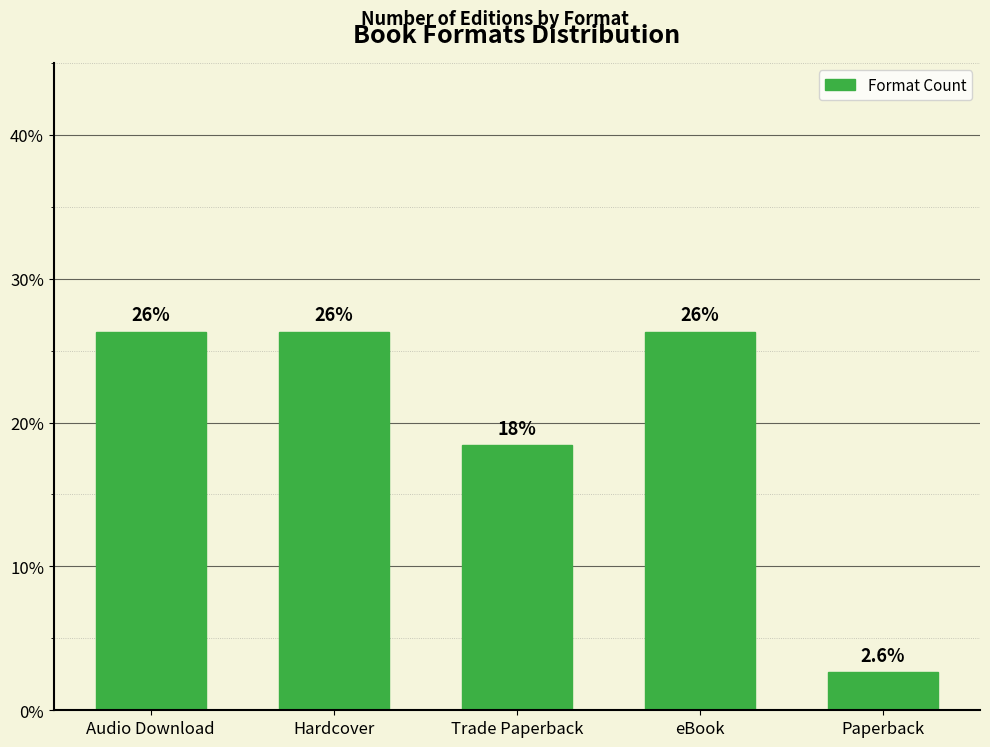

How many bars are there in total?

5